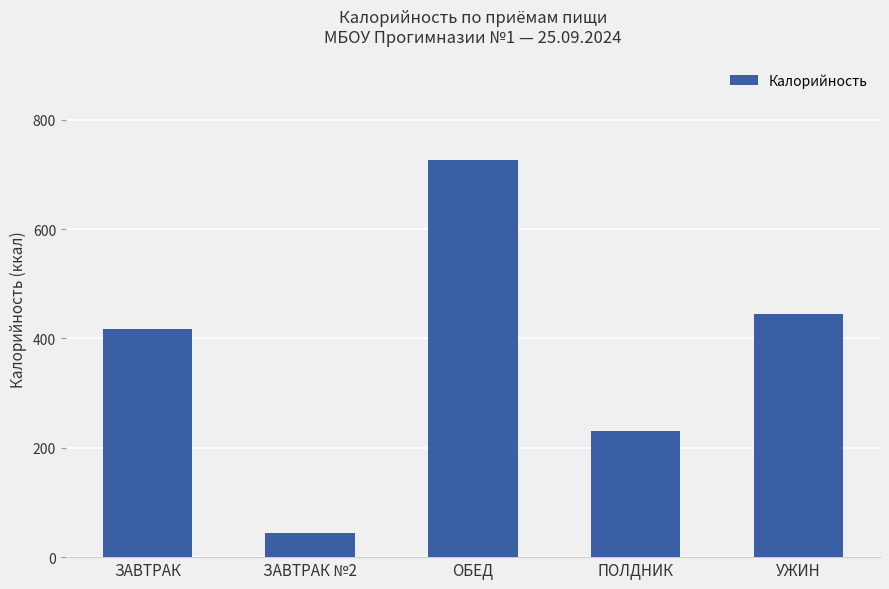

Which label corresponds to the smallest value in the chart?

ЗАВТРАК №2